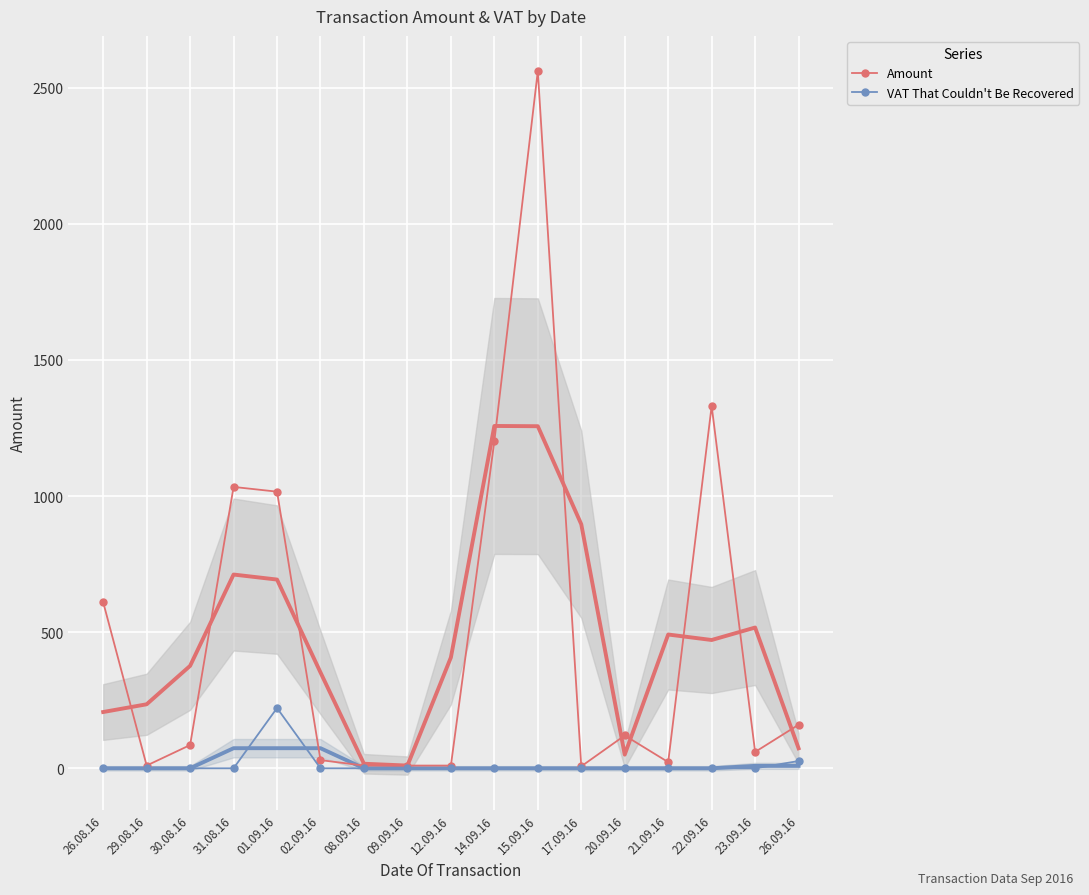

How many lines are shown in the chart?

2